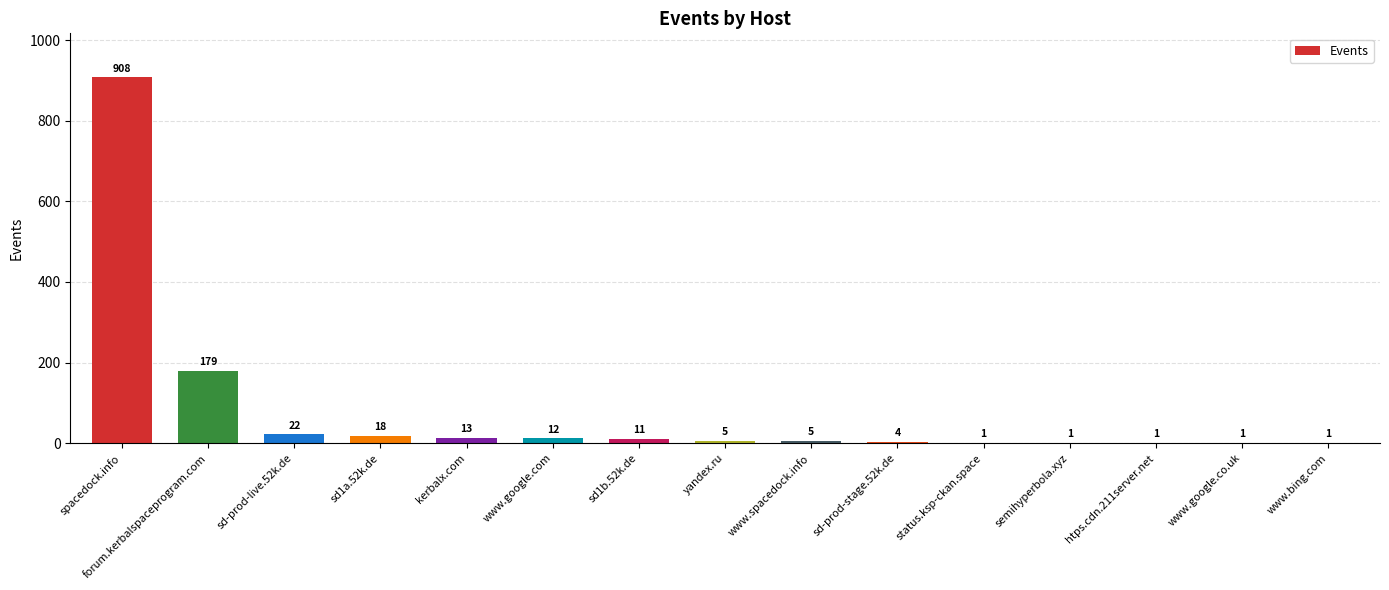

At which category does the chart reach its peak across all series?

spacedock.info